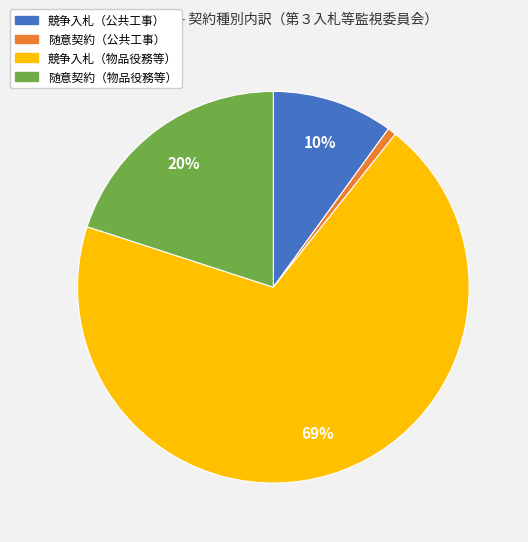

Count the number of slices in the pie.

4